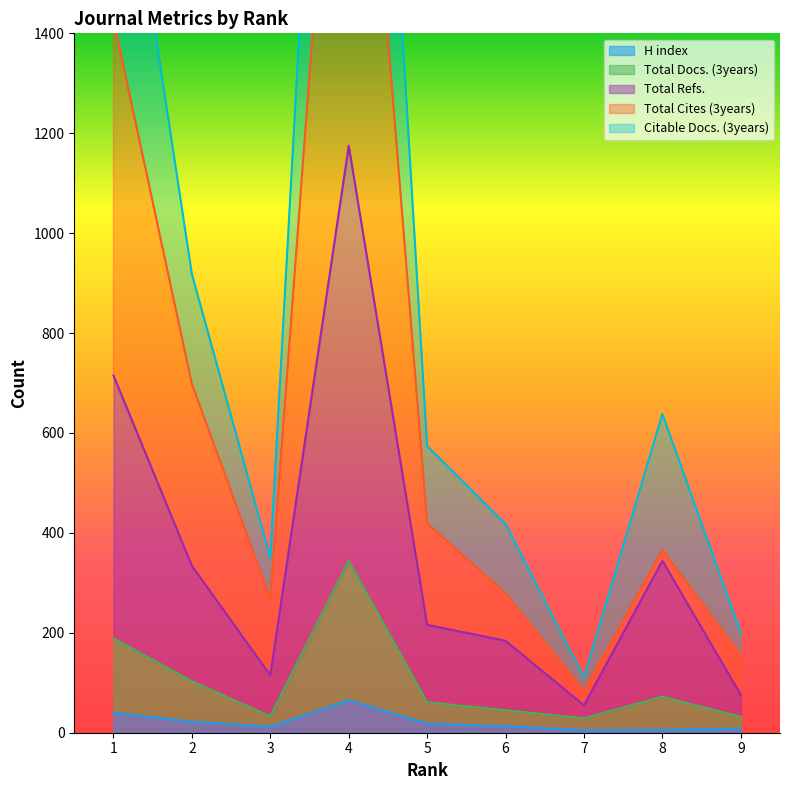

Which series has the widest spread of values?

Citable Docs. (3years)